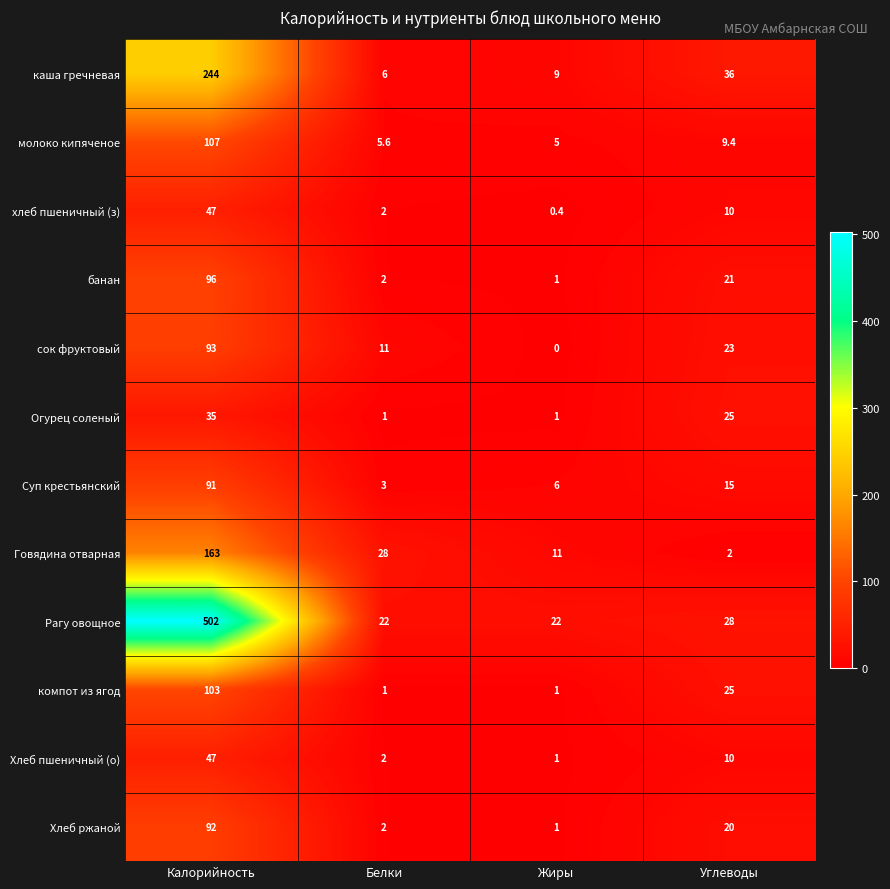

Count the number of data series in this chart.

12